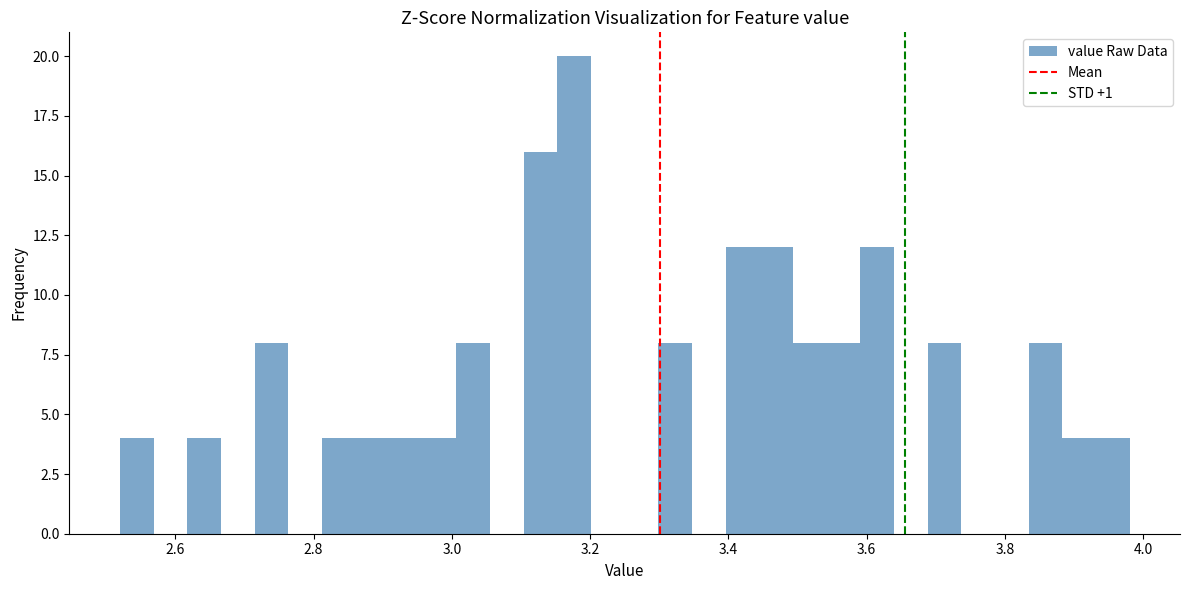

Read against the x-axis, roughly where is the centre of the tallest bar?

3.18